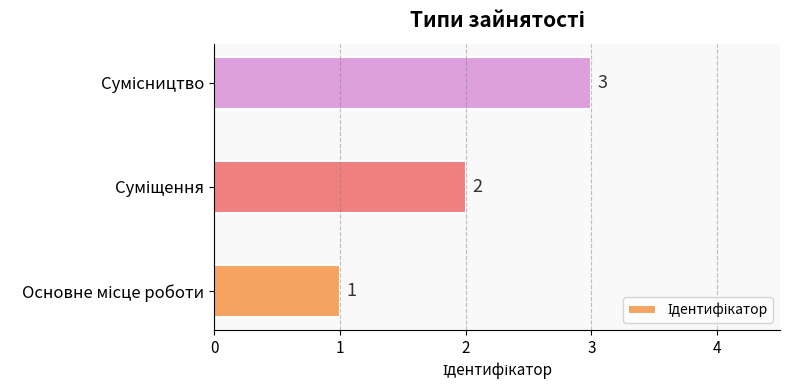

How many values are between 1 and 3?

3